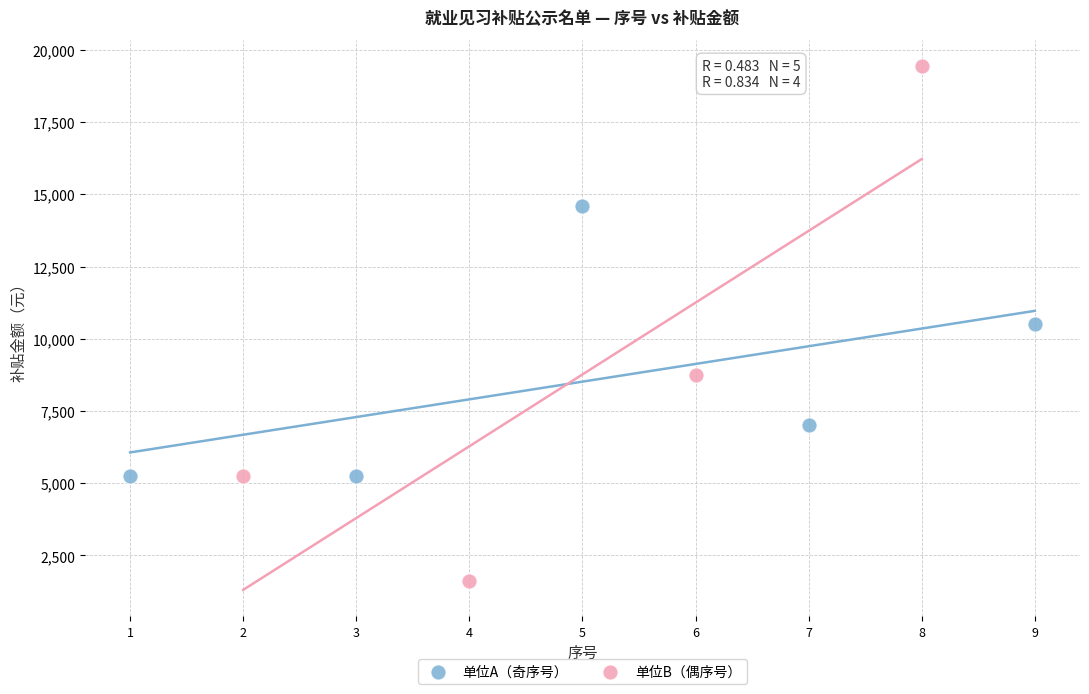

Which series reaches the maximum Y coordinate?

单位B（偶序号）